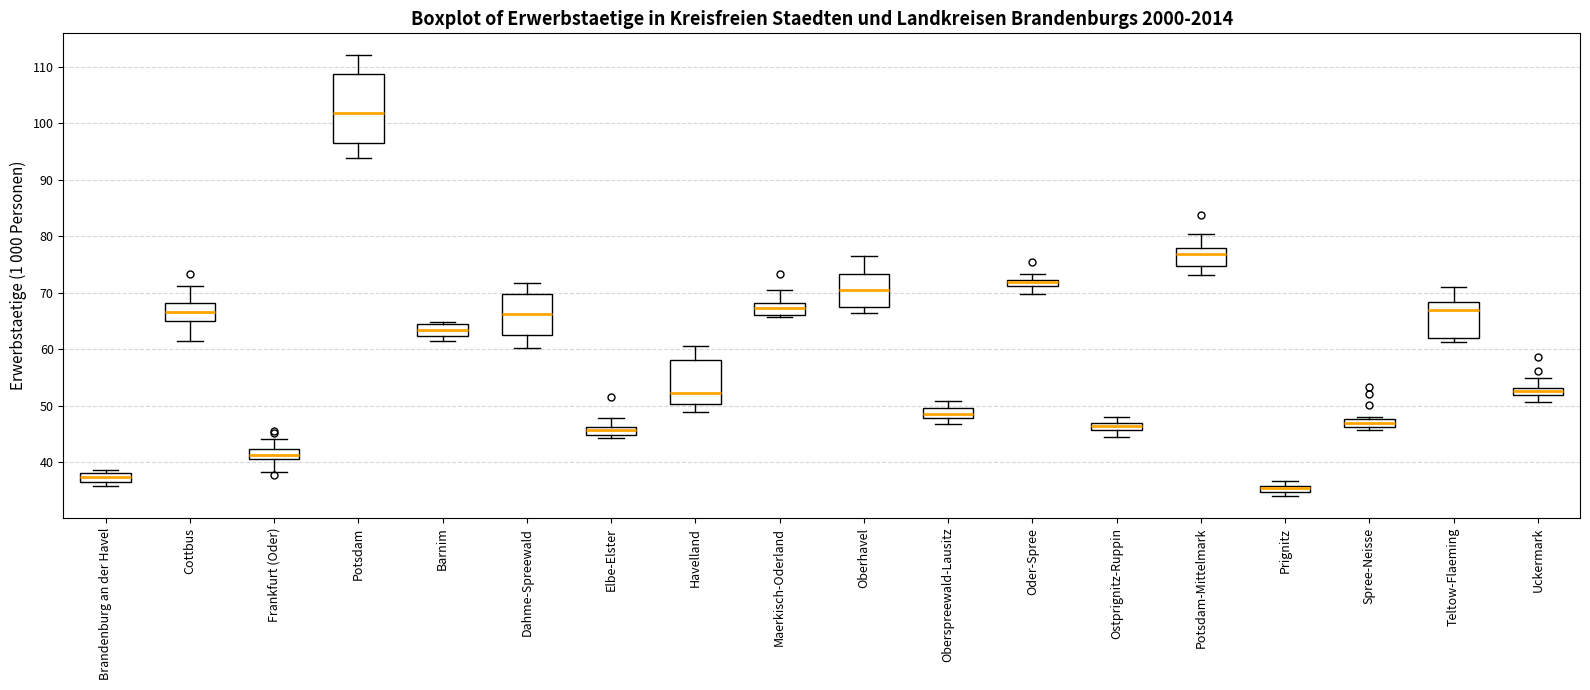

Where does the lower whisker of the box for Havelland end on the y-axis? The values are not printed on the chart, so give them approximately, as read against the axis.

49